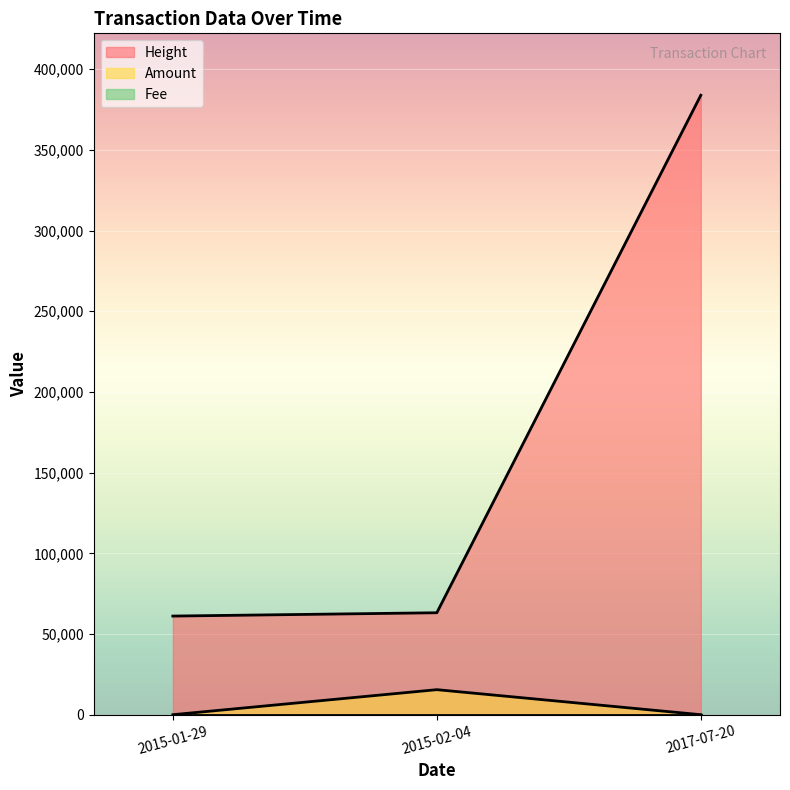

Which series changed the most between 2015-01-29 and 2015-02-04?

Amount